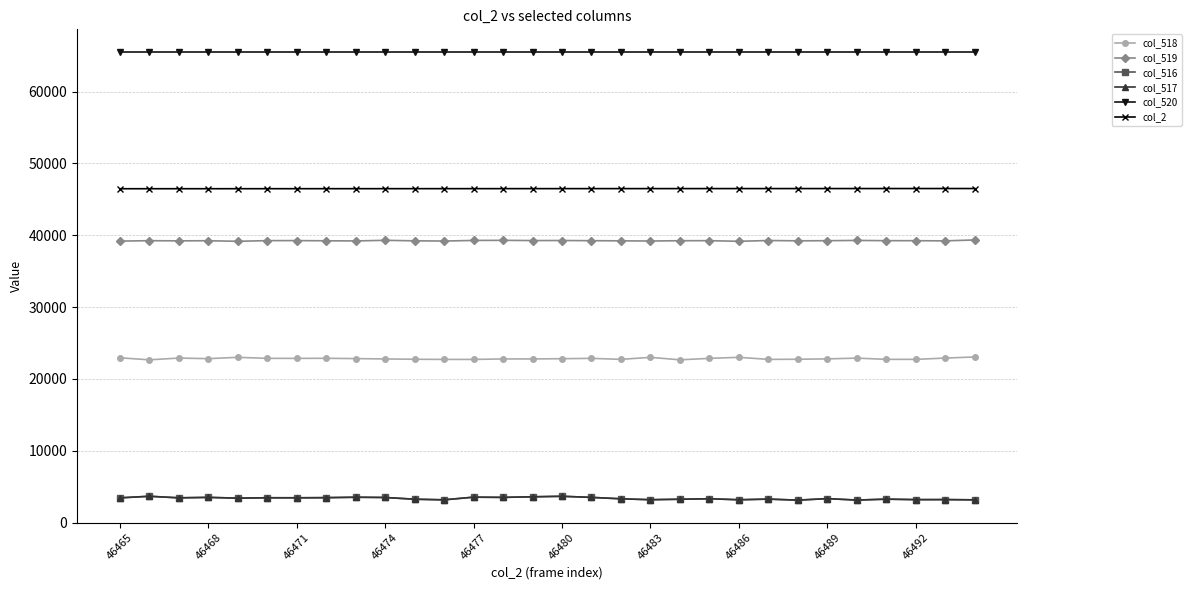

In col_519, how many points are lower than both neighbors (excluding endpoints)?

9